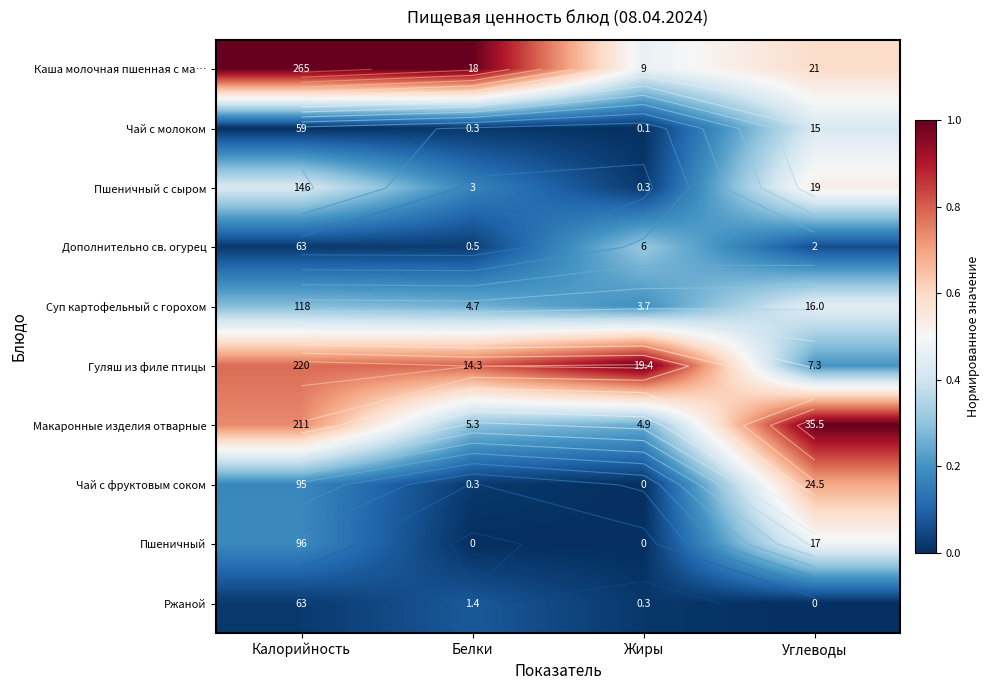

Which category has the lowest value in the Пшеничный с сыром series?

Жиры